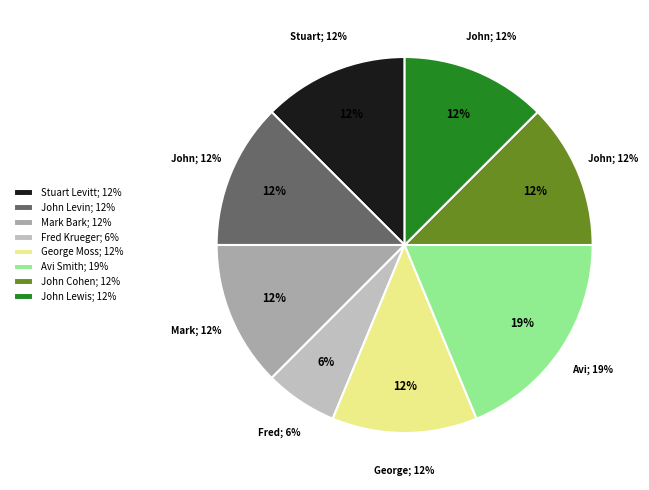

Is George Moss the majority of the pie?

No